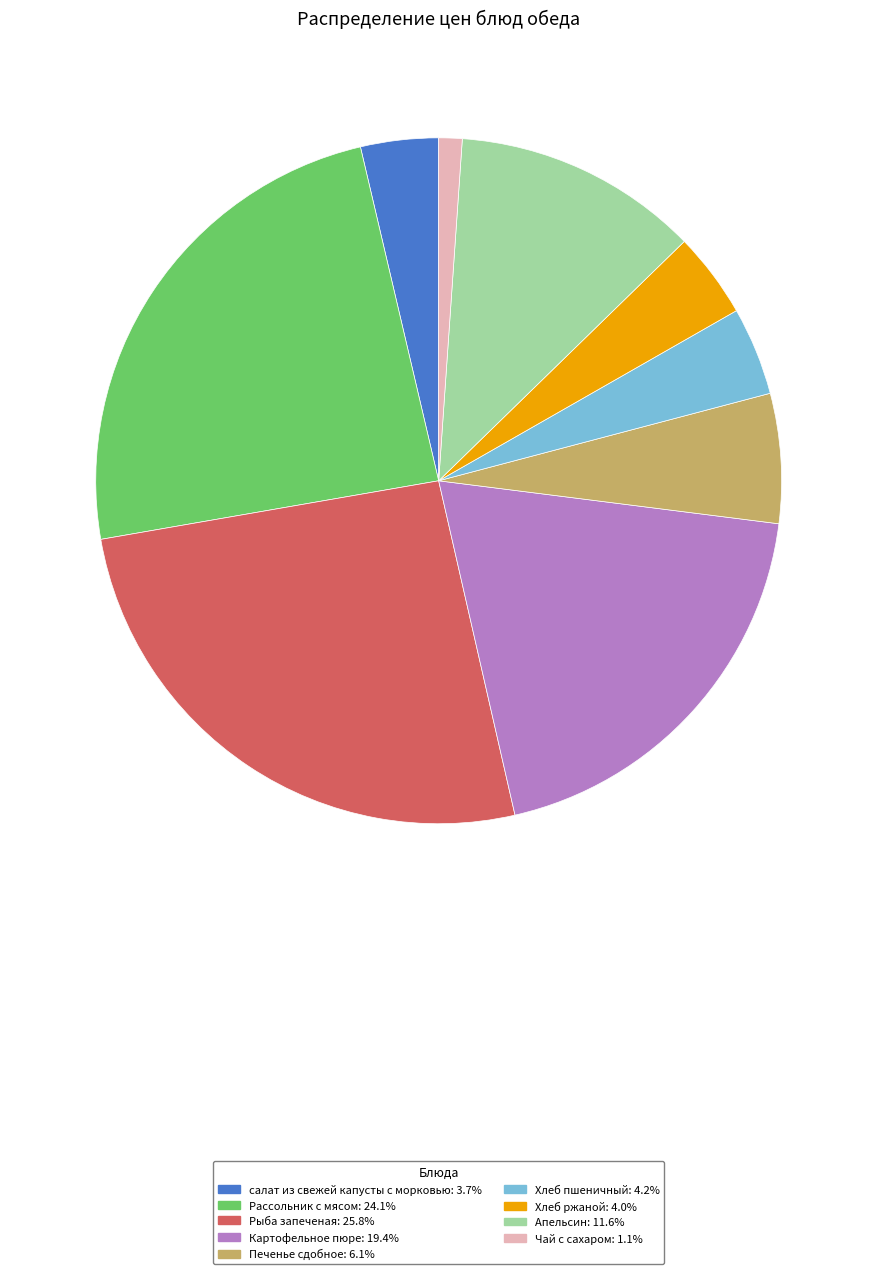

Do Хлеб ржаной: 4.0% and Картофельное пюре: 19.4% together represent more than half of the pie?

No